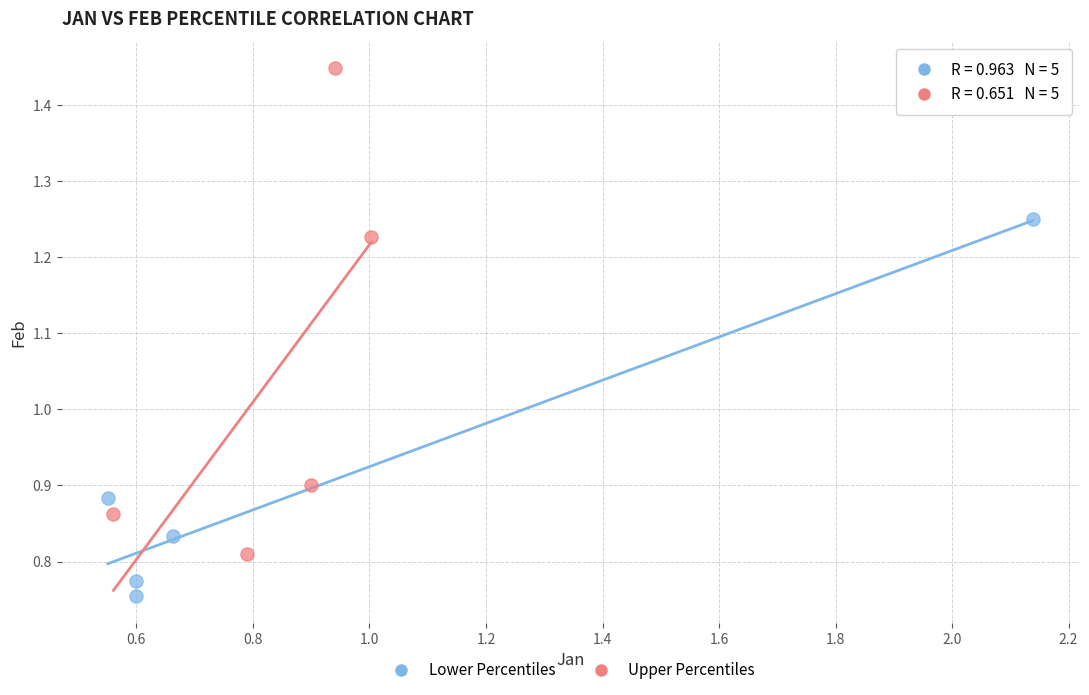

Which series has the widest spread of Y values?

Upper Percentiles